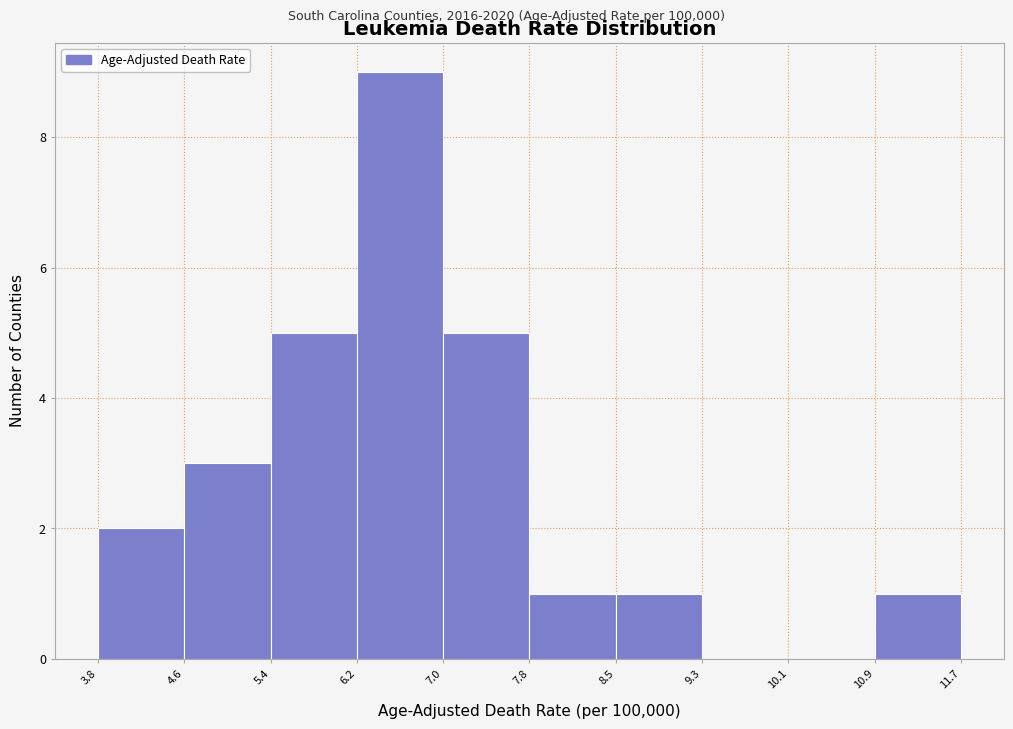

Reading left to right, transcribe this chart: for each bar, give the range it covers on the x-axis and its height. The values are not printed on the chart, so give them approximately, as read against the axis.

3.8 to 4.6: 2
4.6 to 5.4: 3
5.4 to 6.2: 5
6.2 to 7.0: 9
7.0 to 7.8: 5
7.8 to 8.5: 1
8.5 to 9.3: 1
9.3 to 10.1: 0
10.1 to 10.9: 0
10.9 to 11.7: 1